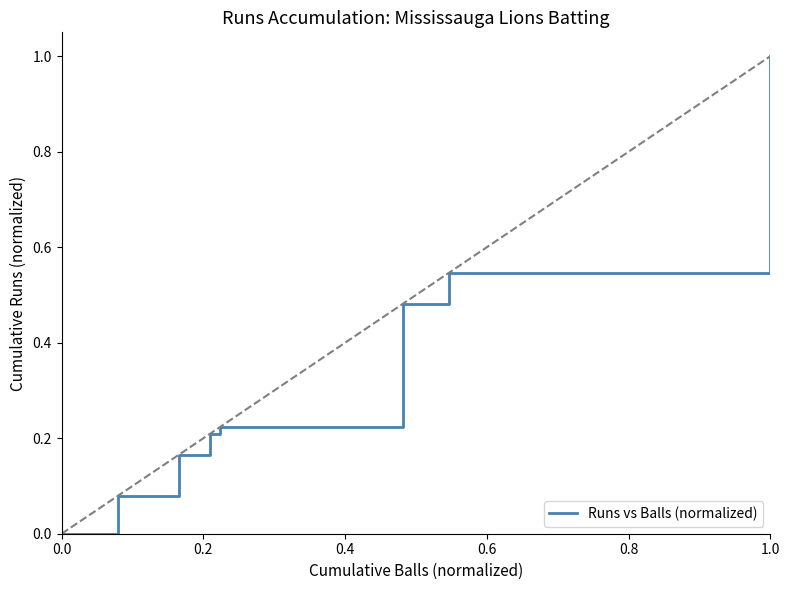

What value does the data have at 1.0?

0.5